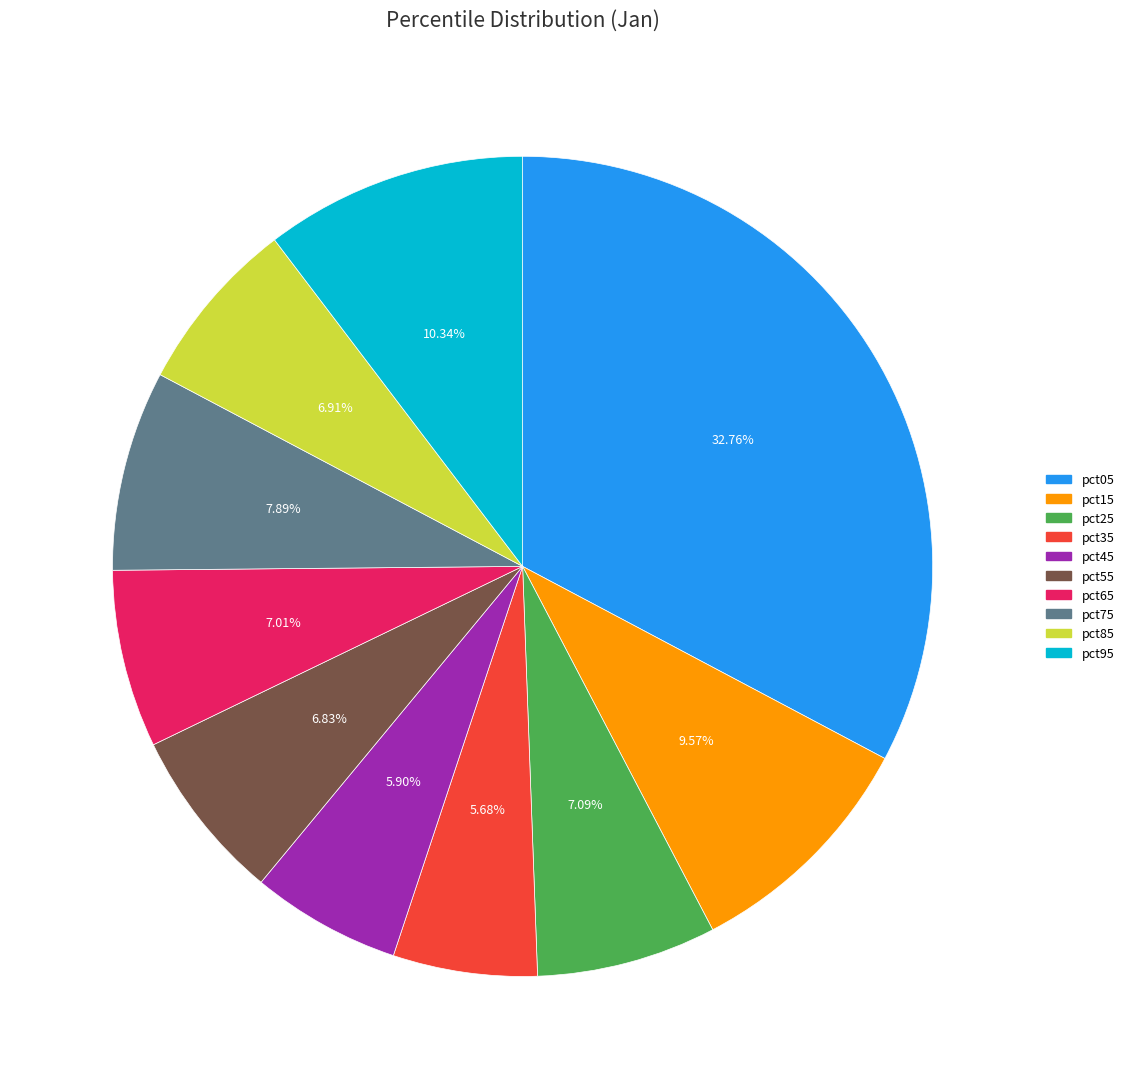

Between pct55 and pct35, which is larger?

pct55